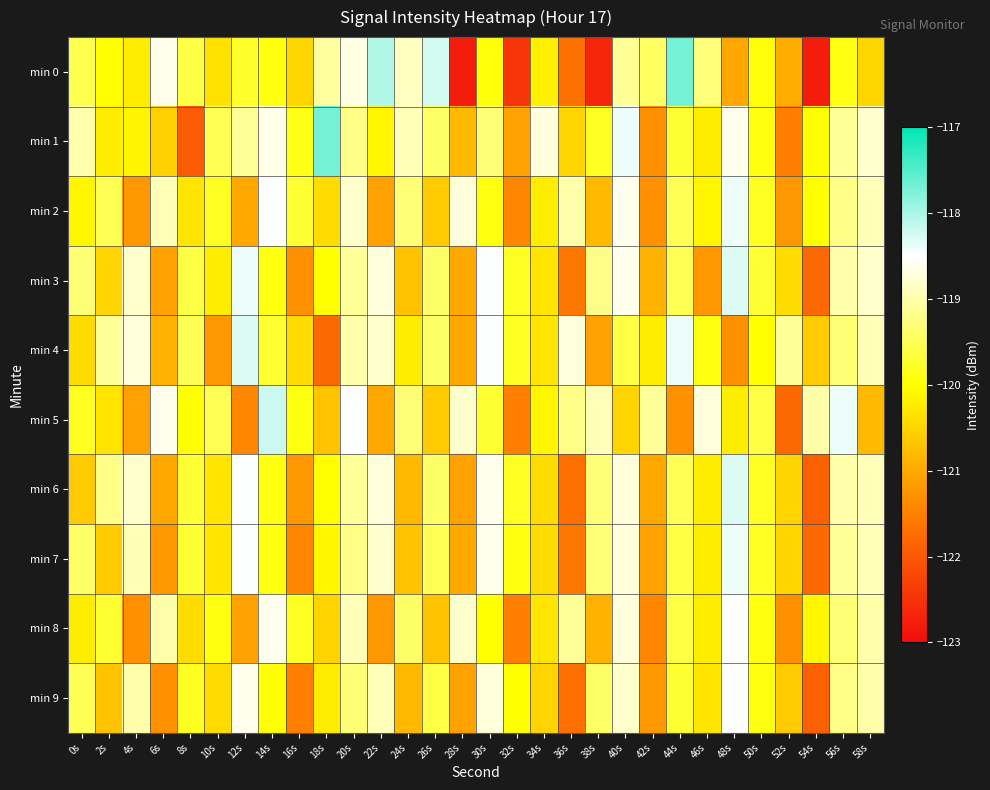

Which series has the largest total across all categories?

min 1